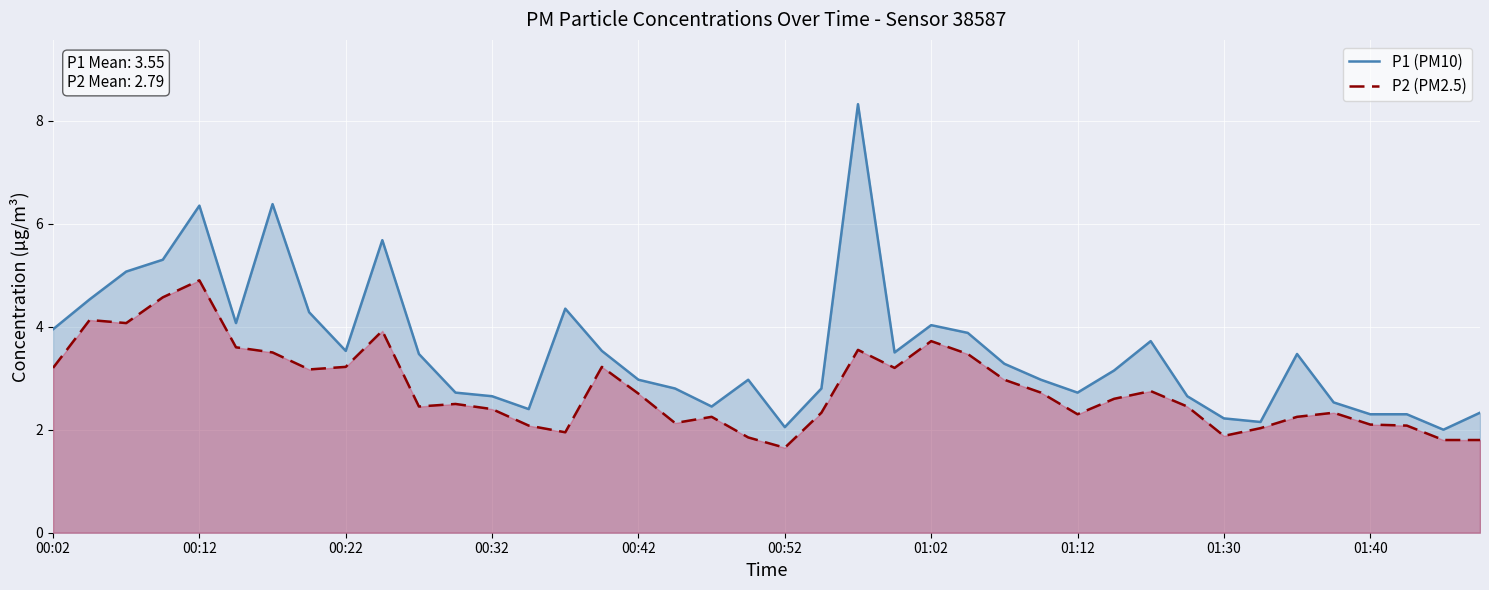

True or false: P2 (PM2.5) has more than 0 points higher than both neighbors.

True